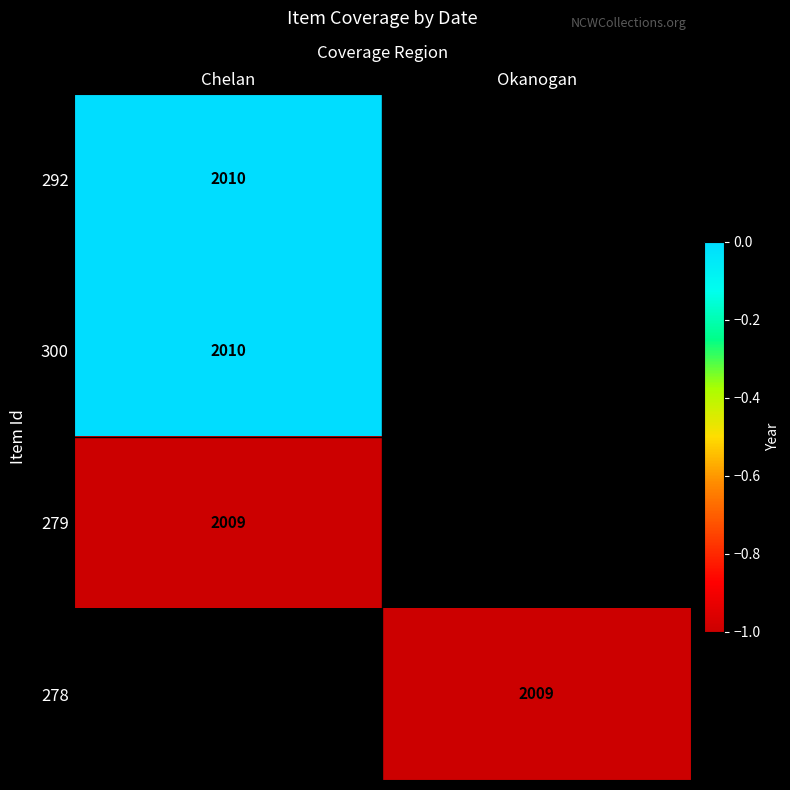

The value of 300 at Chelan is 2830. True or false?

False